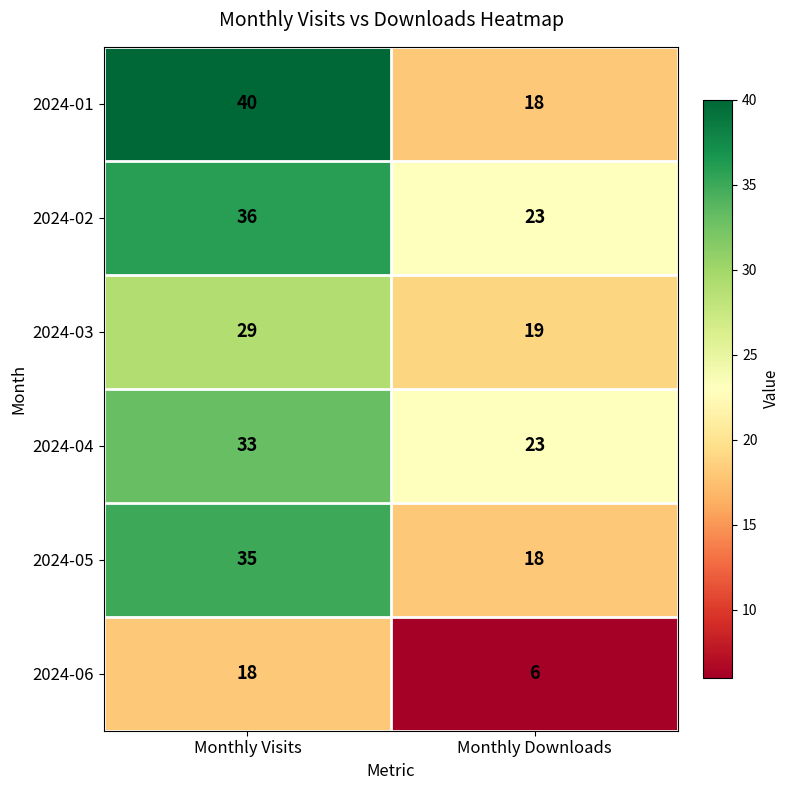

What is the difference between the maximum and minimum values in the 2024-06 series?

12